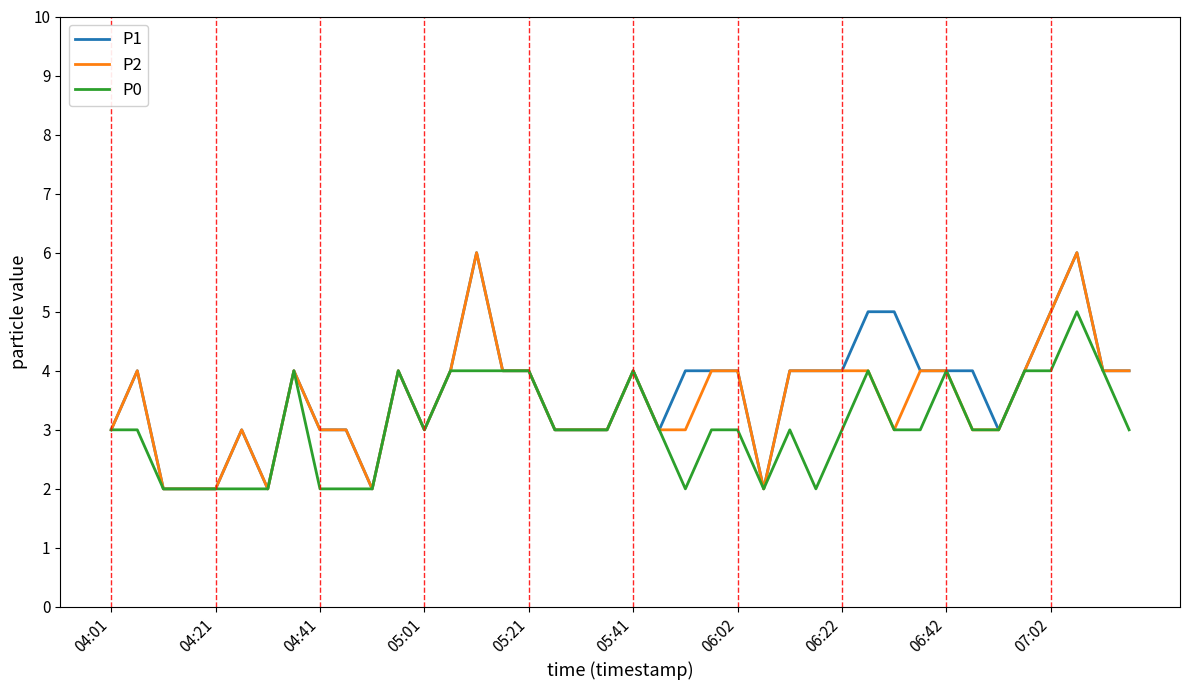

What is the maximum value shown in the chart?

6